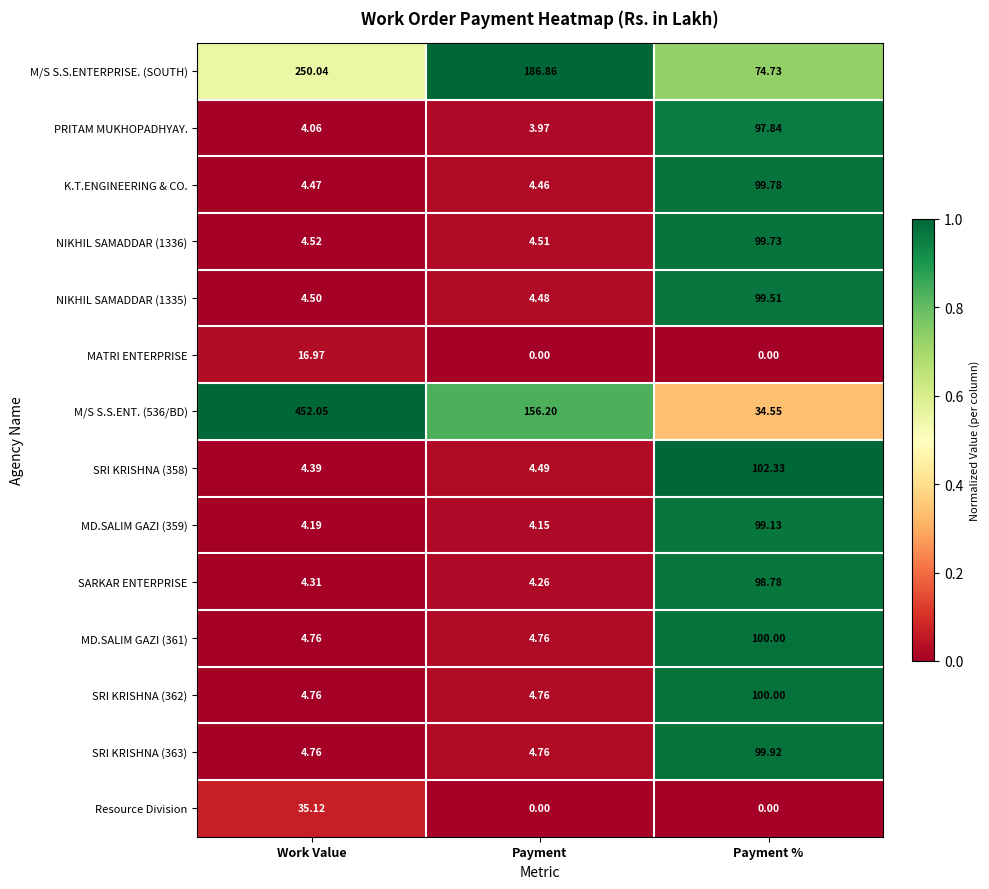

Between Work Value and Payment %, which series saw the biggest shift?

M/S S.S.ENT. (536/BD)